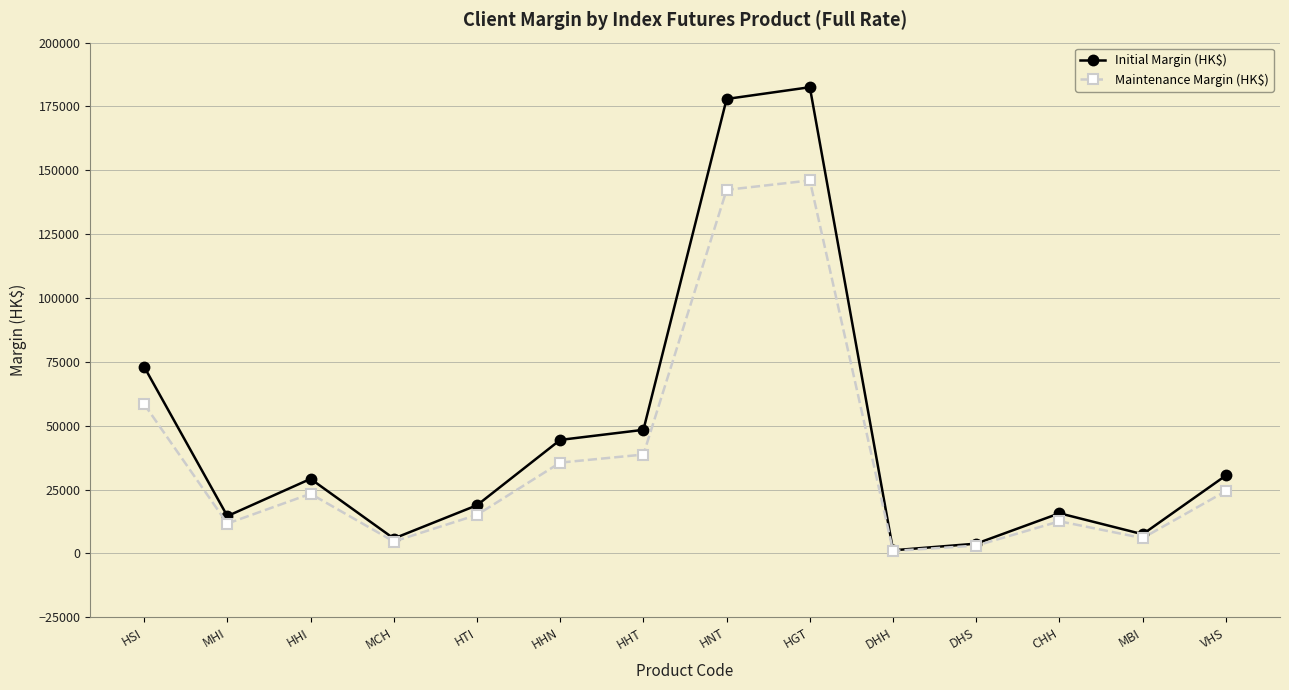

Read the Maintenance Margin (HK$) value at HGT.

146033